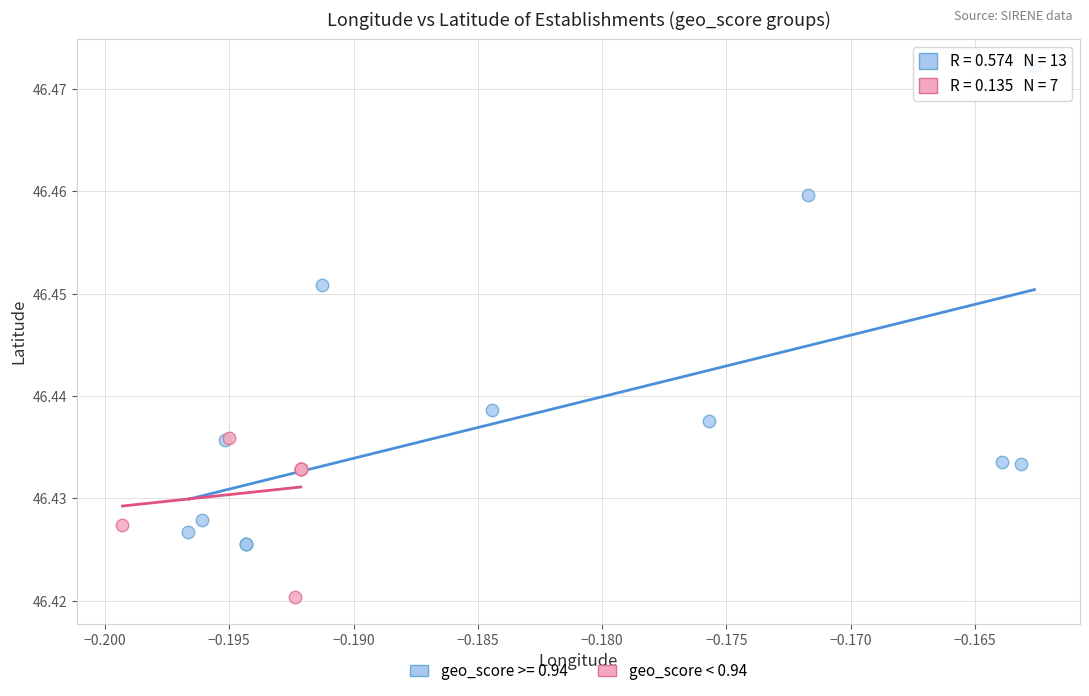

Which series has the widest spread of Y values?

geo_score >= 0.94